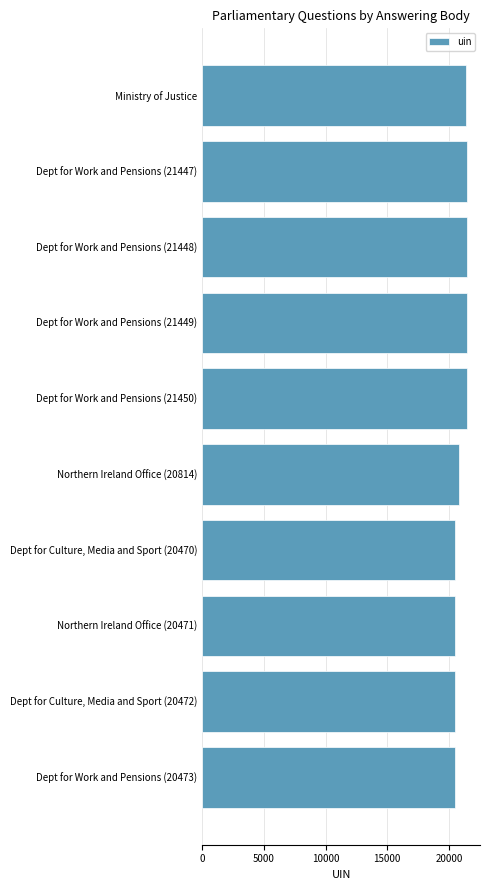

What is the sum of all values?

209848